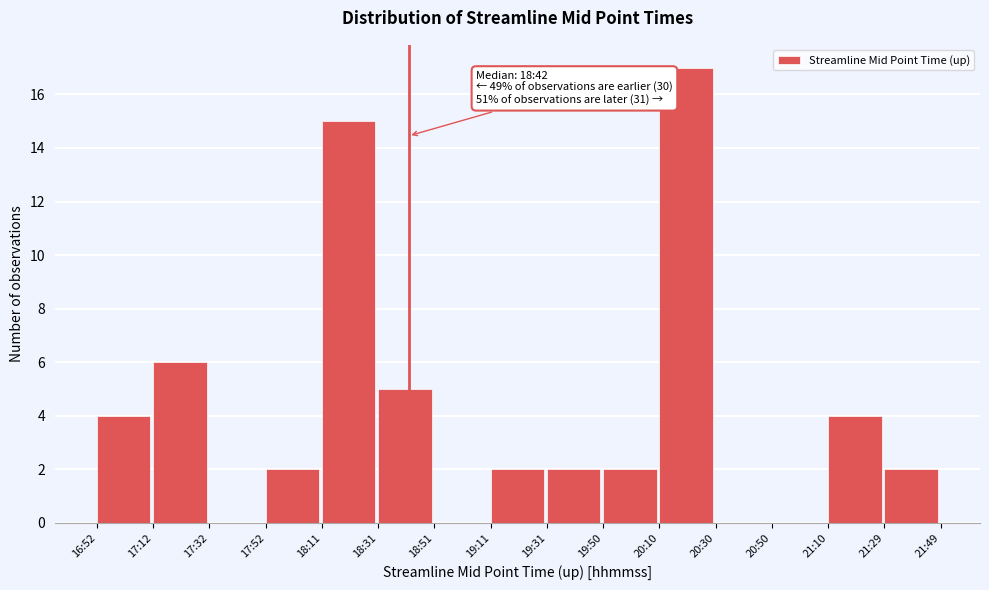

Reading left to right, extract all data points from this chart.

16:52=4	17:12=6	17:32=0	17:52=2	18:11=15	18:31=5	18:51=0	19:11=2	19:31=2	19:50=2	20:10=17	20:30=0	20:50=0	21:10=4	21:29=2